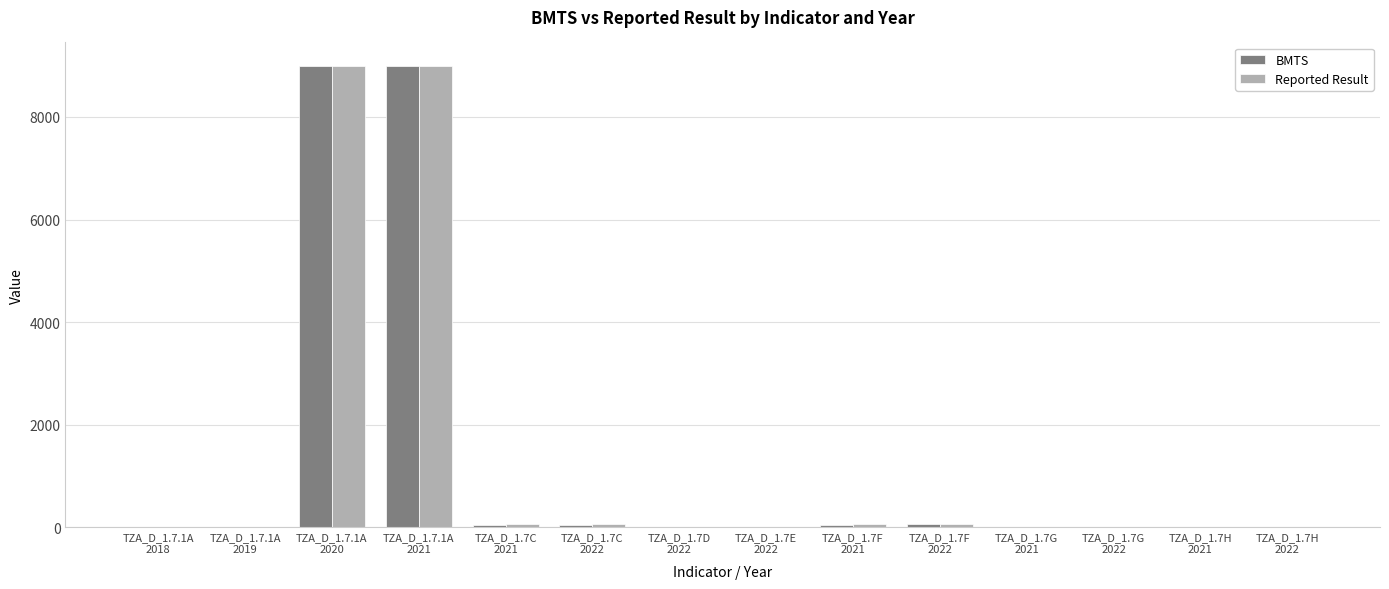

At how many categories does at least one series exceed 2270?

2